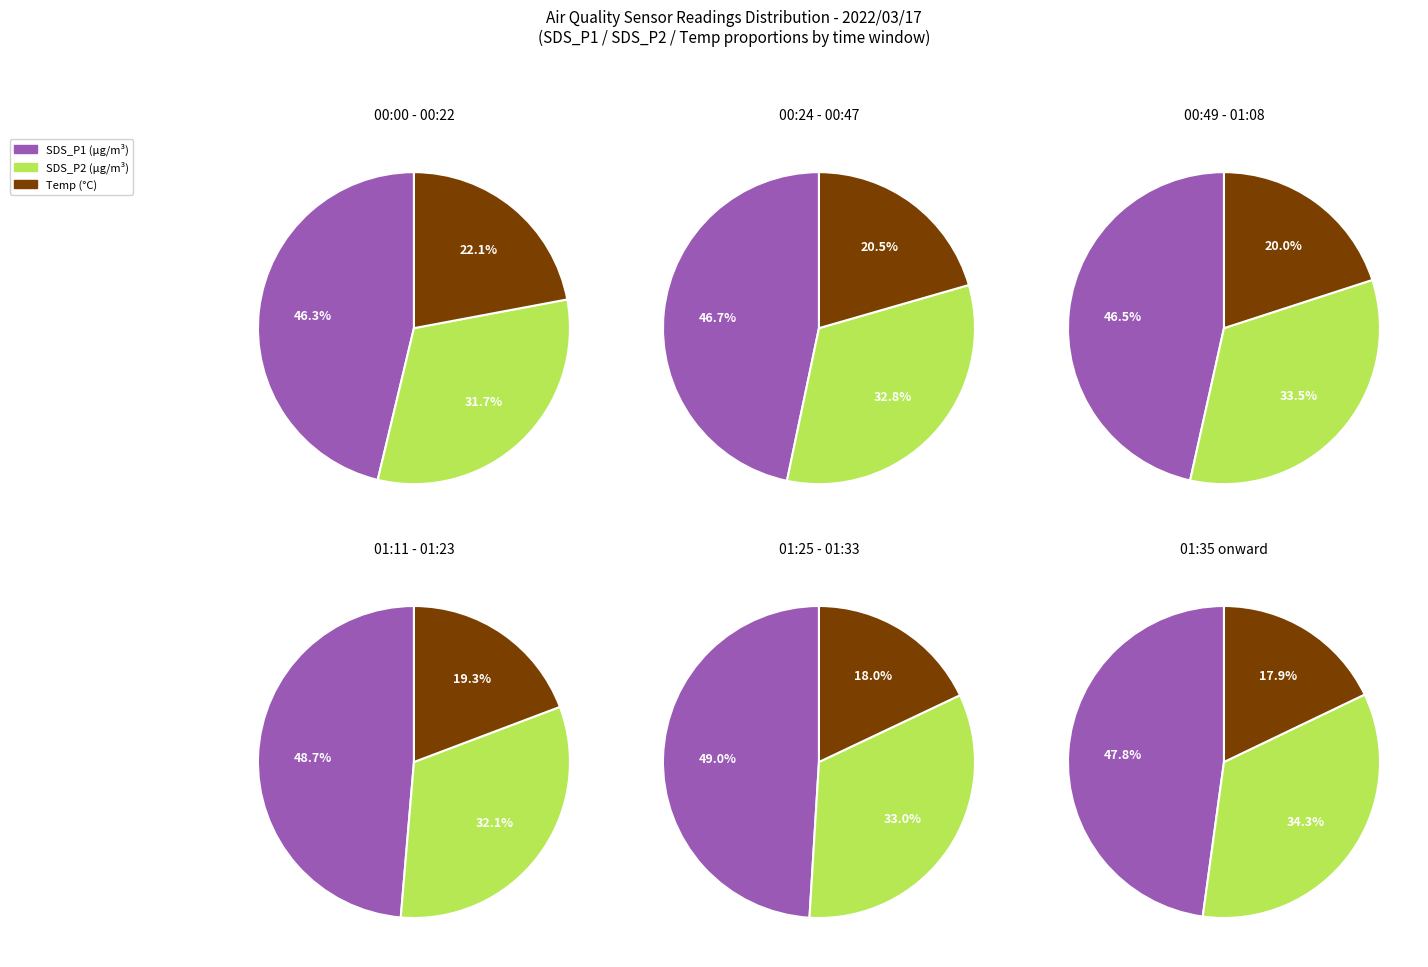

Does any single category account for the majority?

No